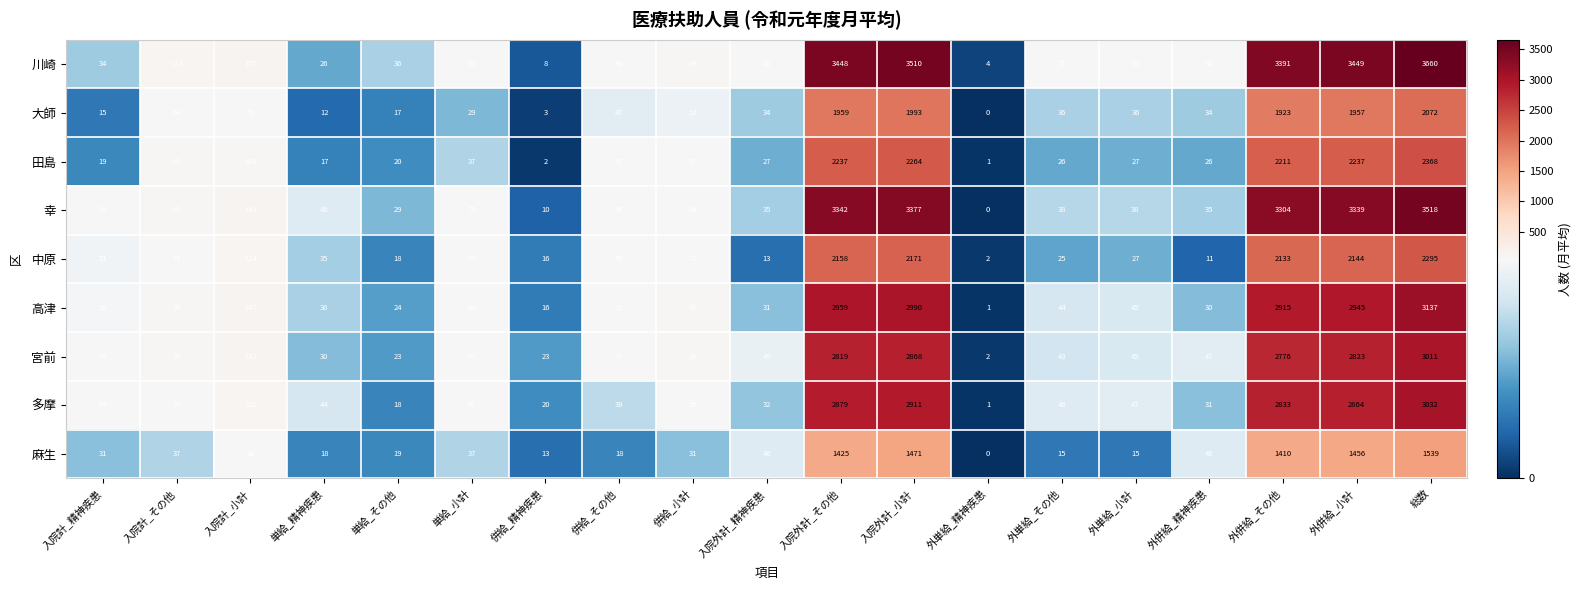

What is the maximum value for 大師?

2072